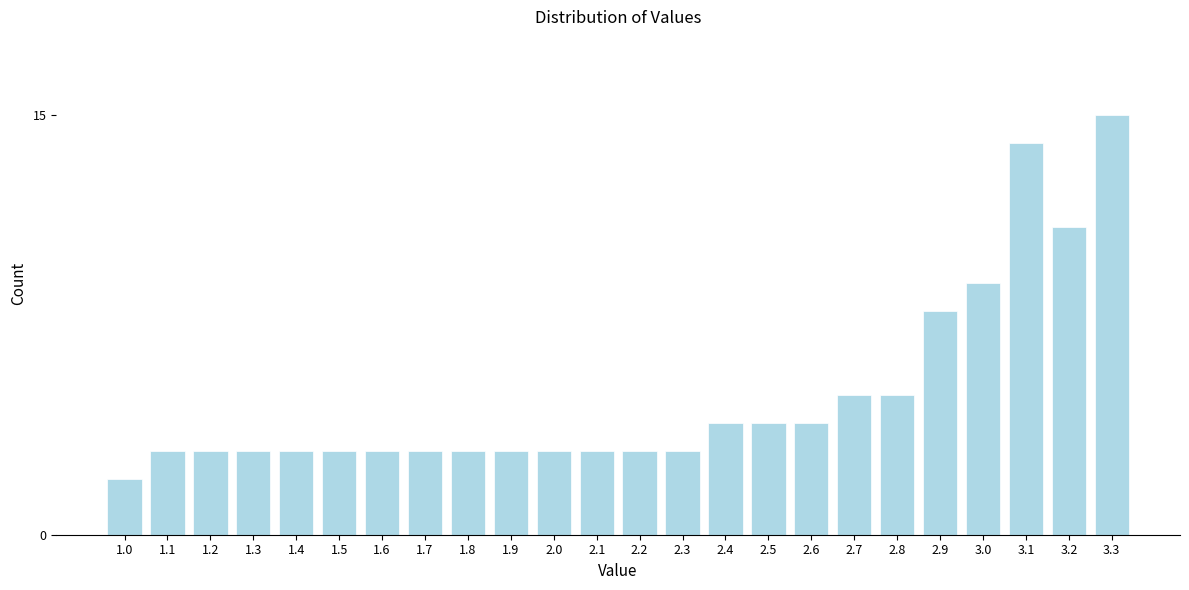

Reading right to left, transcribe all the data shown in this chart.

15	11	14	9	8	5	5	4	4	4	3	3	3	3	3	3	3	3	3	3	3	3	3	2